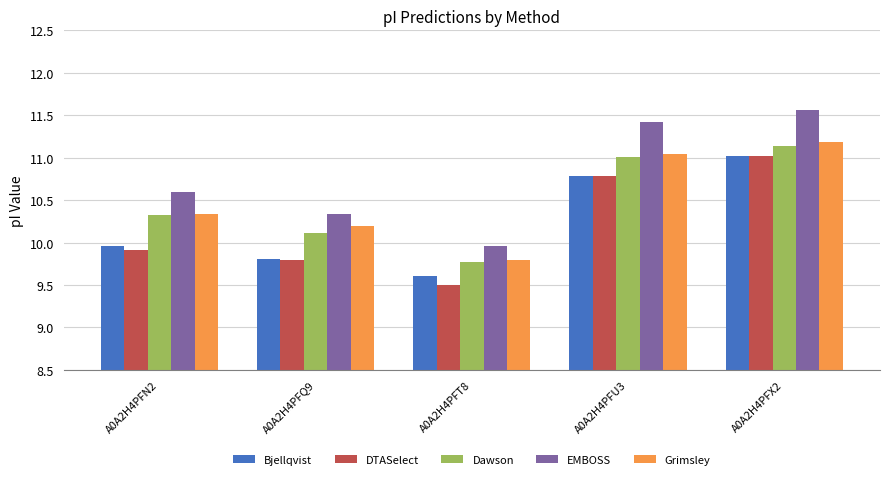

What is the minimum value shown in the chart?

9.5